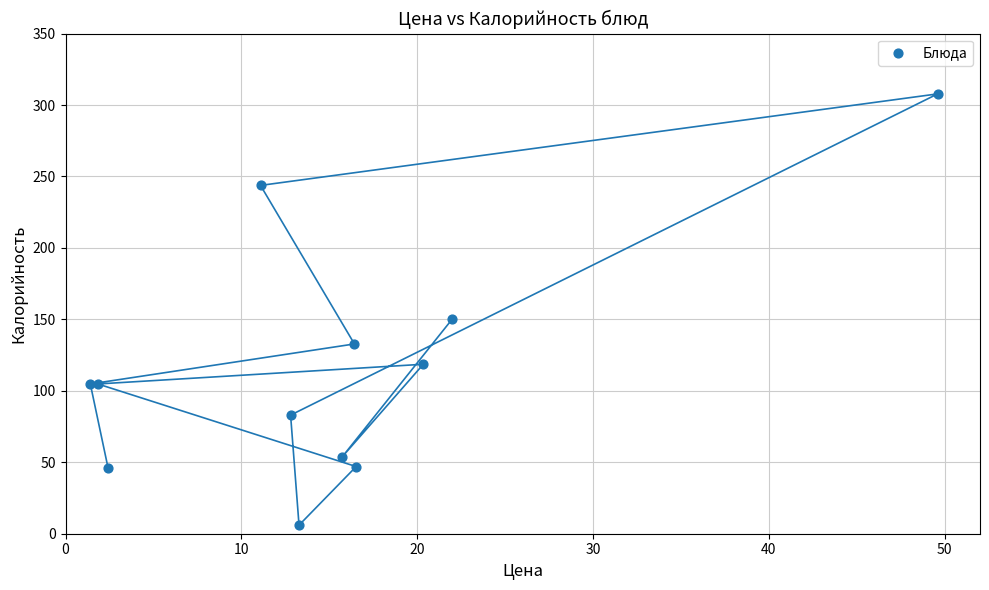

What Y value in the scatter plot is closest to 156?

150.0